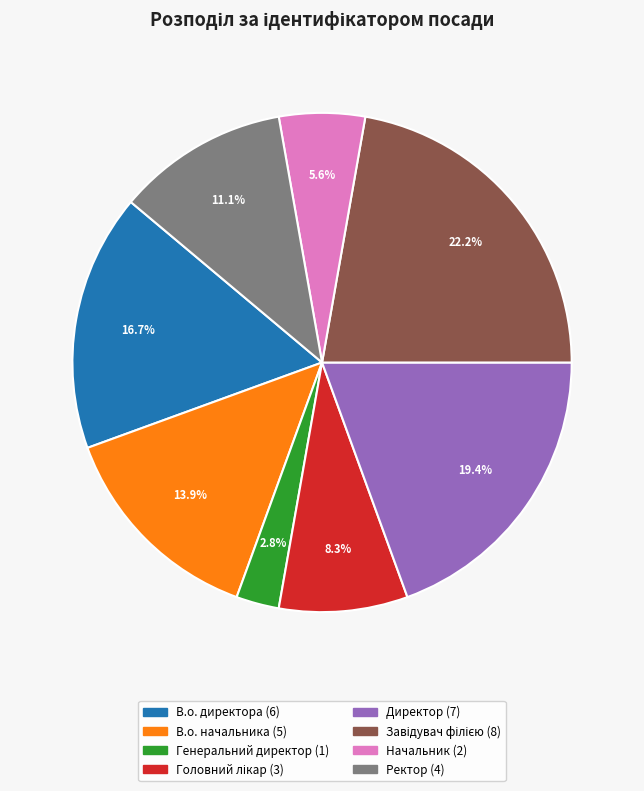

What is the ratio of the value at Начальник to the value at Ректор?

0.5